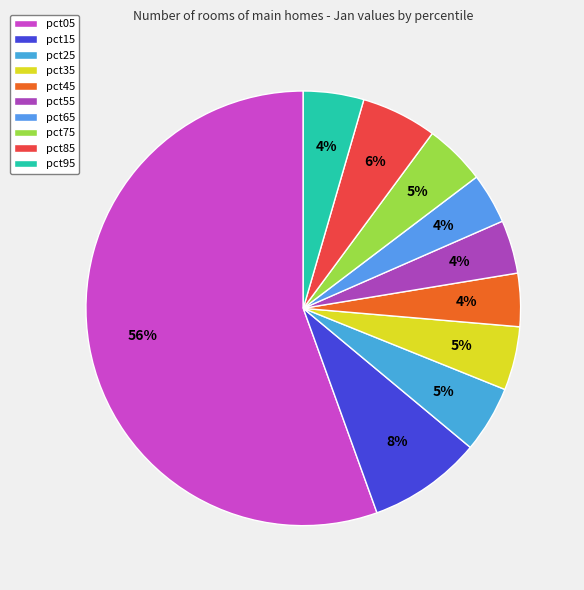

Which category has the smallest portion of the pie?

pct65